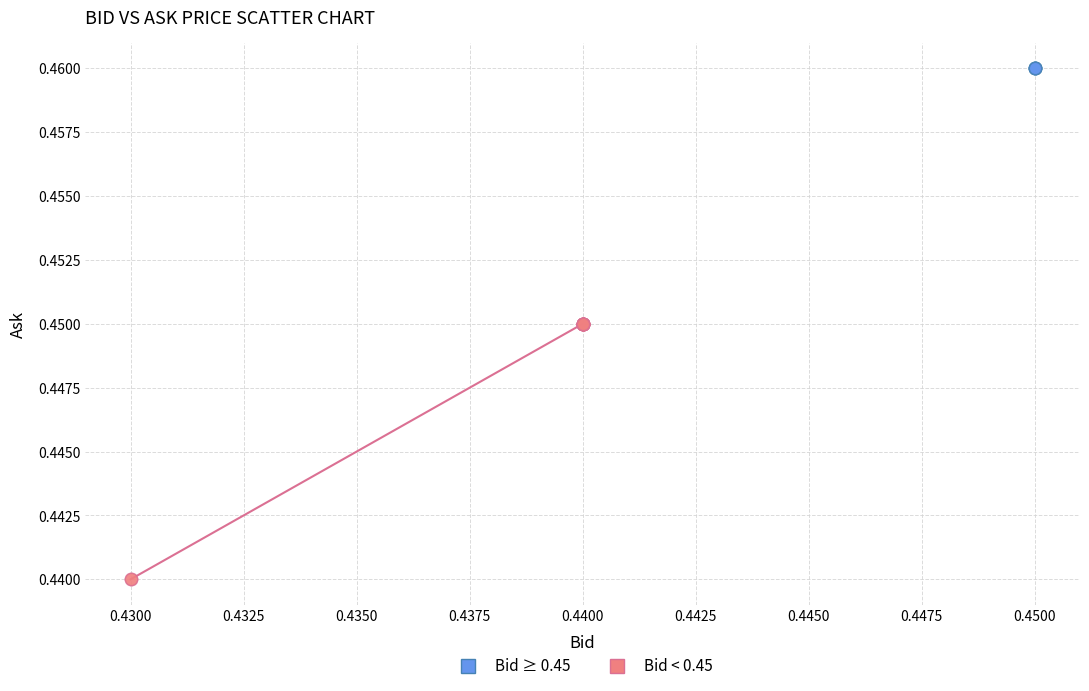

Which series contains the lowest Y value?

Bid < 0.45